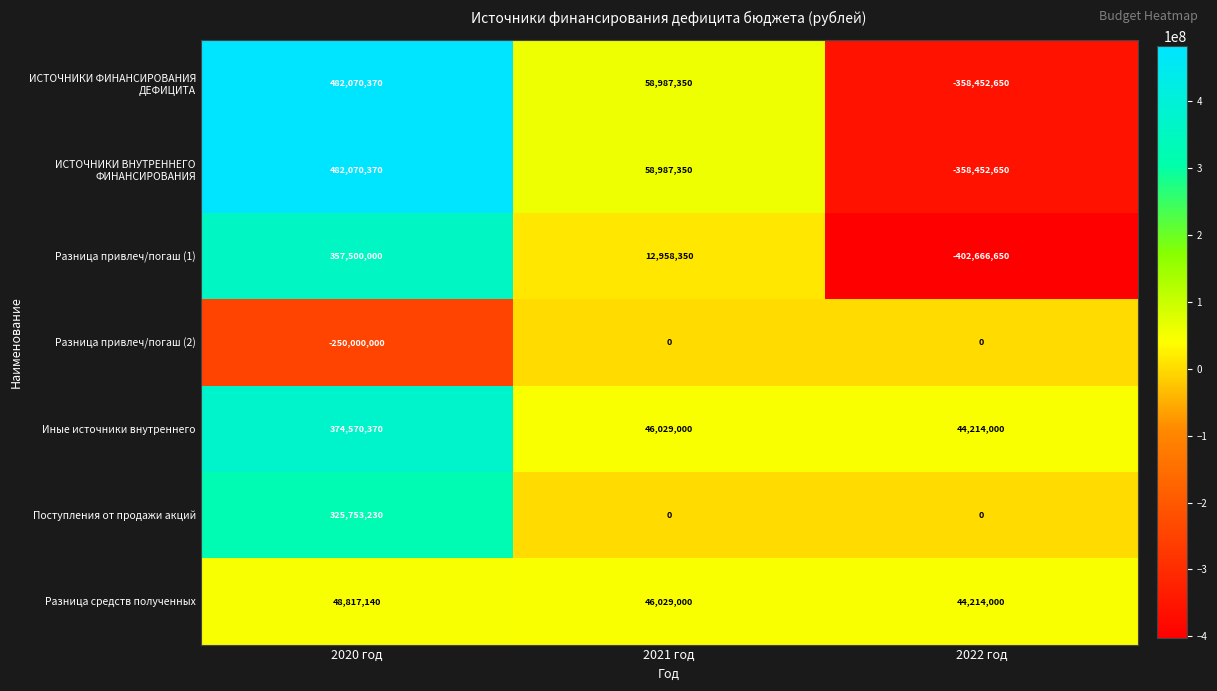

What is the difference between the highest and lowest values at 2022 год?

446880650